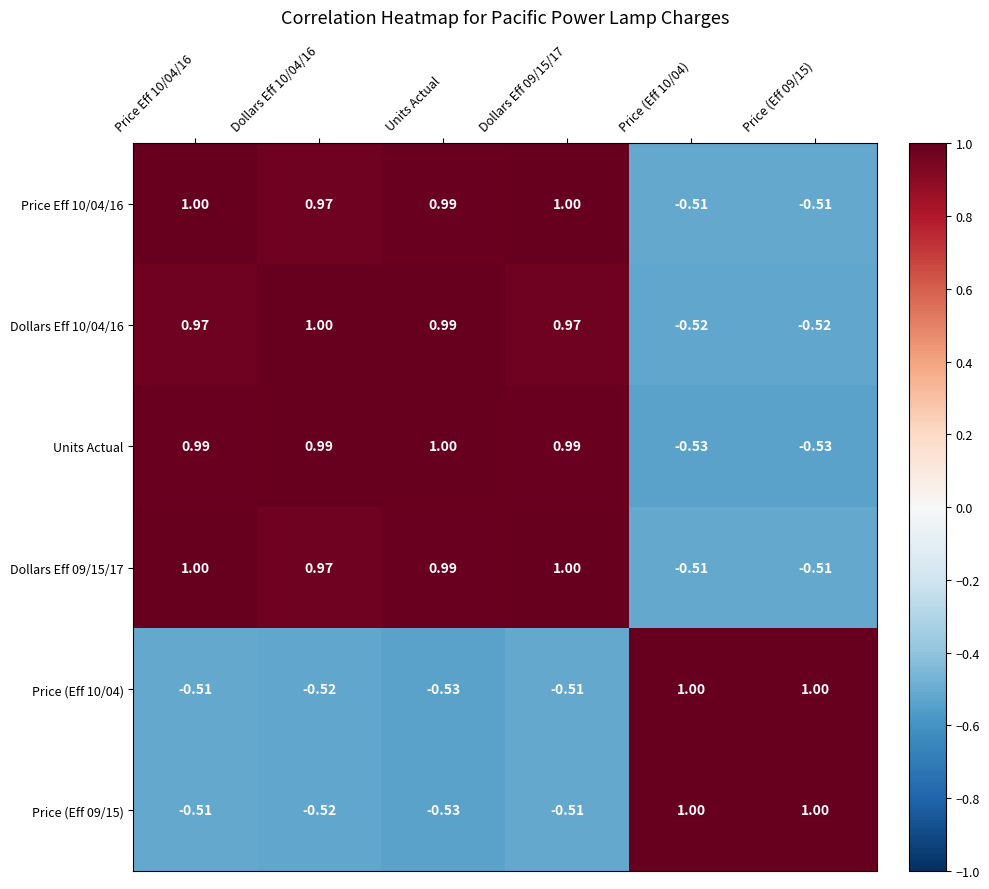

Is the value of Units Actual at Dollars Eff 09/15/17 greater than the value of Price (Eff 09/15) at Dollars Eff 09/15/17?

Yes